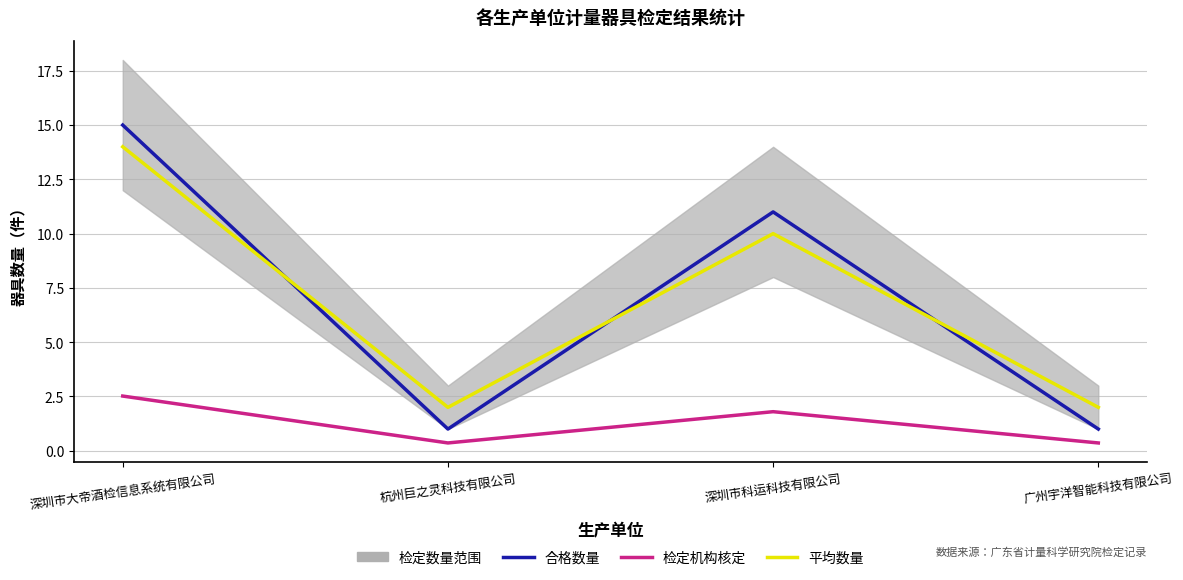

Reading right to left, what are all the values shown in this chart?

合格数量: 广州宇洋智能科技有限公司=1.0	深圳市科运科技有限公司=11.0	杭州巨之灵科技有限公司=1.0	深圳市大帝酒检信息系统有限公司=15.0
检定机构核定: 广州宇洋智能科技有限公司=0.4	深圳市科运科技有限公司=1.8	杭州巨之灵科技有限公司=0.4	深圳市大帝酒检信息系统有限公司=2.5
平均数量: 广州宇洋智能科技有限公司=2.0	深圳市科运科技有限公司=10.0	杭州巨之灵科技有限公司=2.0	深圳市大帝酒检信息系统有限公司=14.0